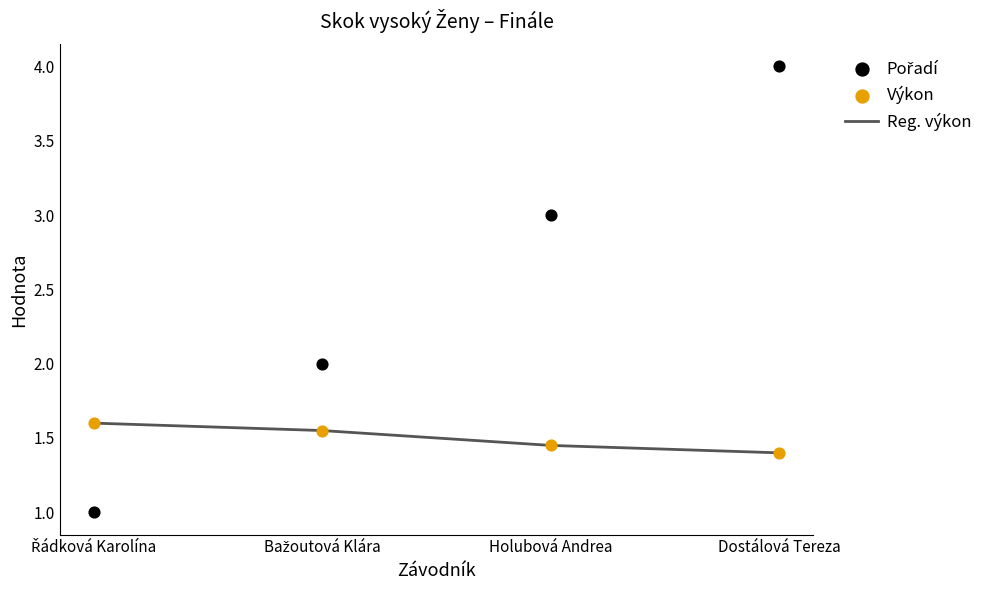

At how many categories does at least one series exceed 1?

4